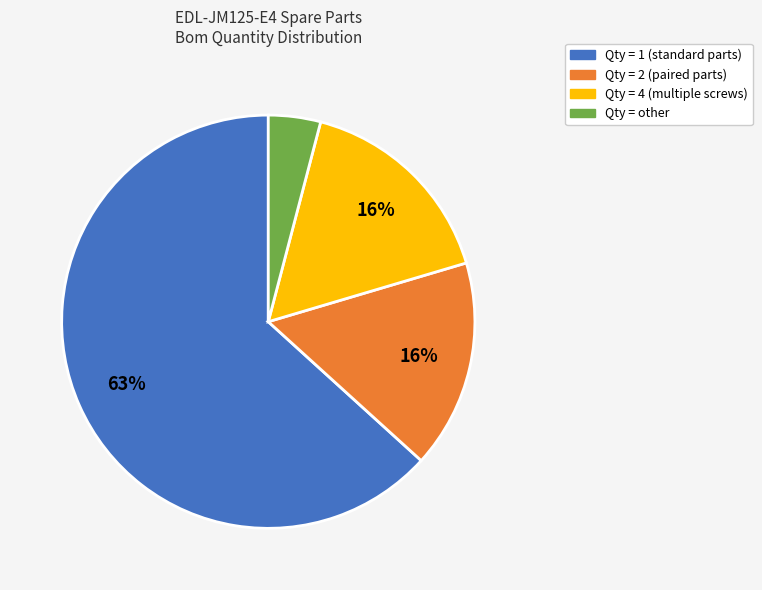

Is there a majority slice in this chart?

Yes